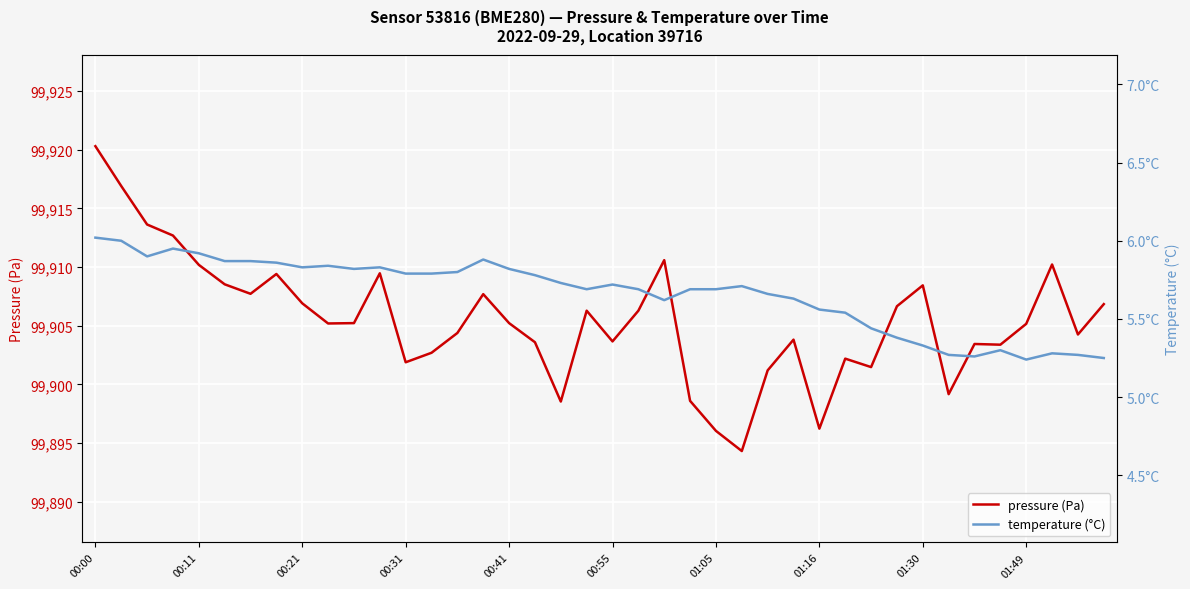

List the series in order of their overall mean, lowest first.

temperature (°C), pressure (Pa)